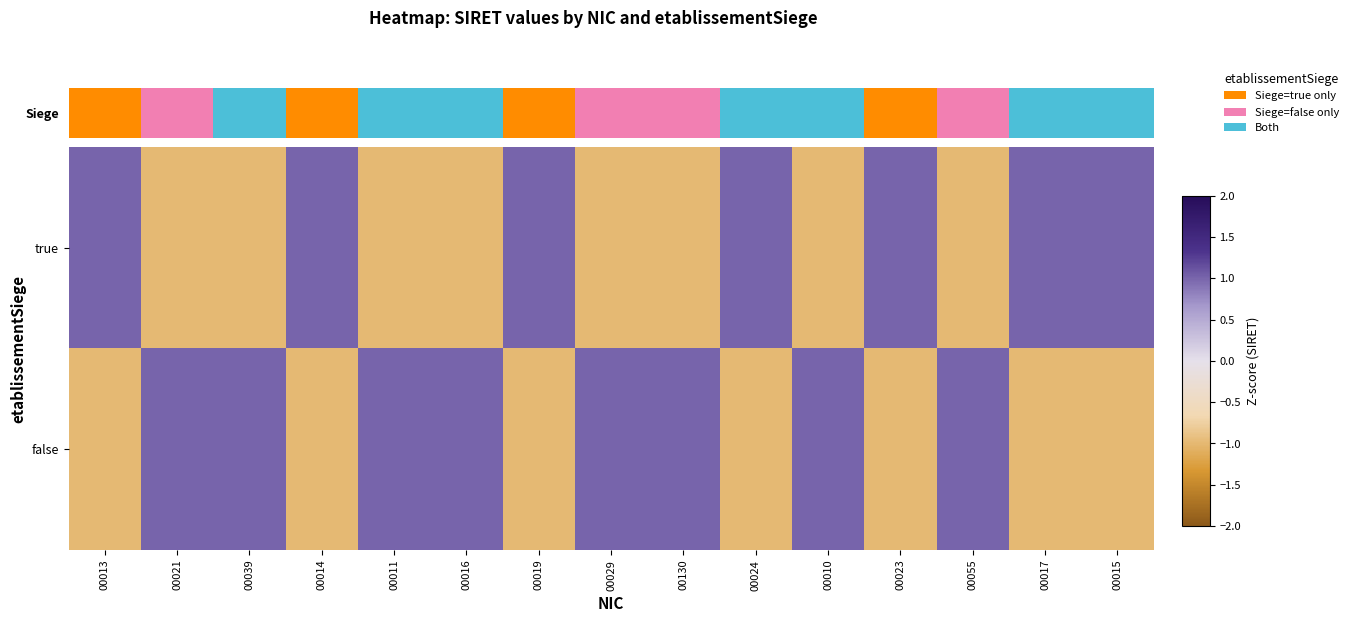

Which has a higher value, 00013 or 00055?

00013